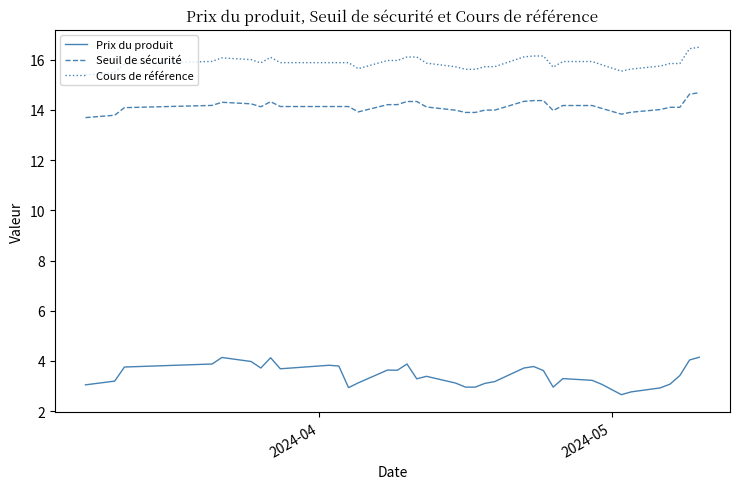

Which series has the largest total across all categories?

Cours de référence